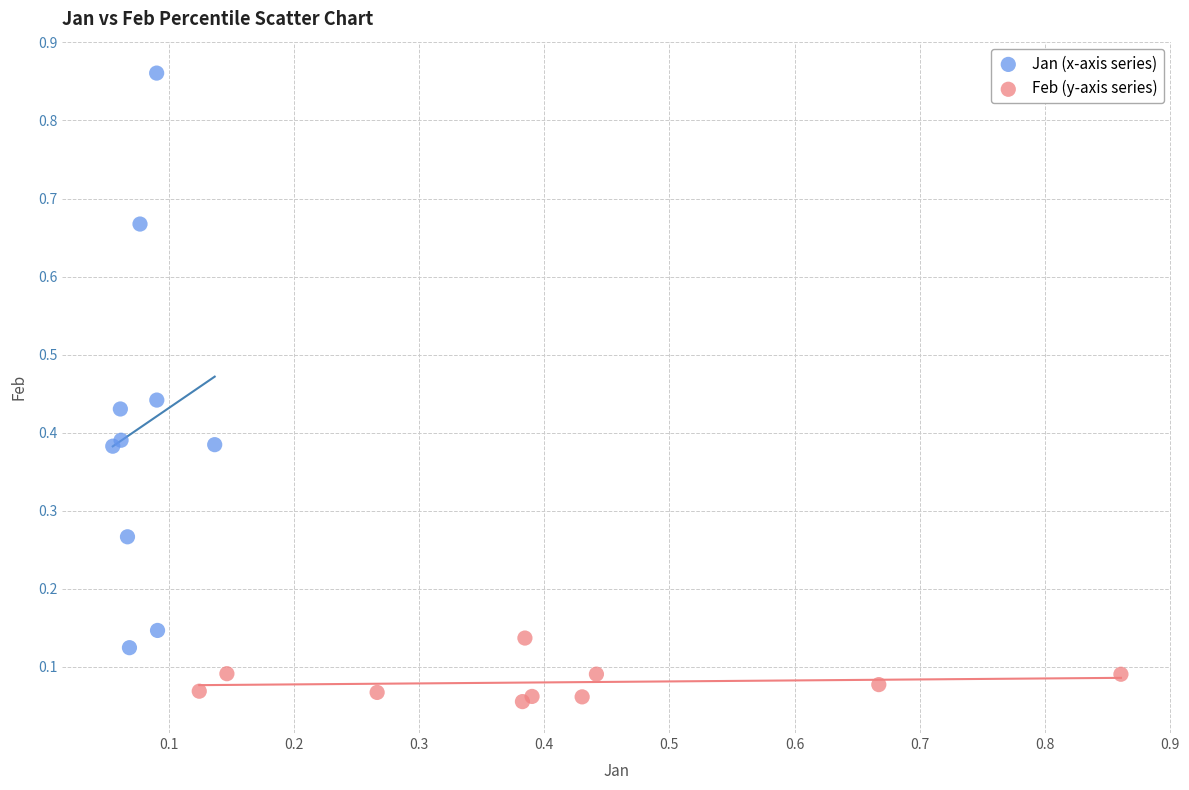

Which series reaches the minimum Y coordinate?

Feb (y-axis series)